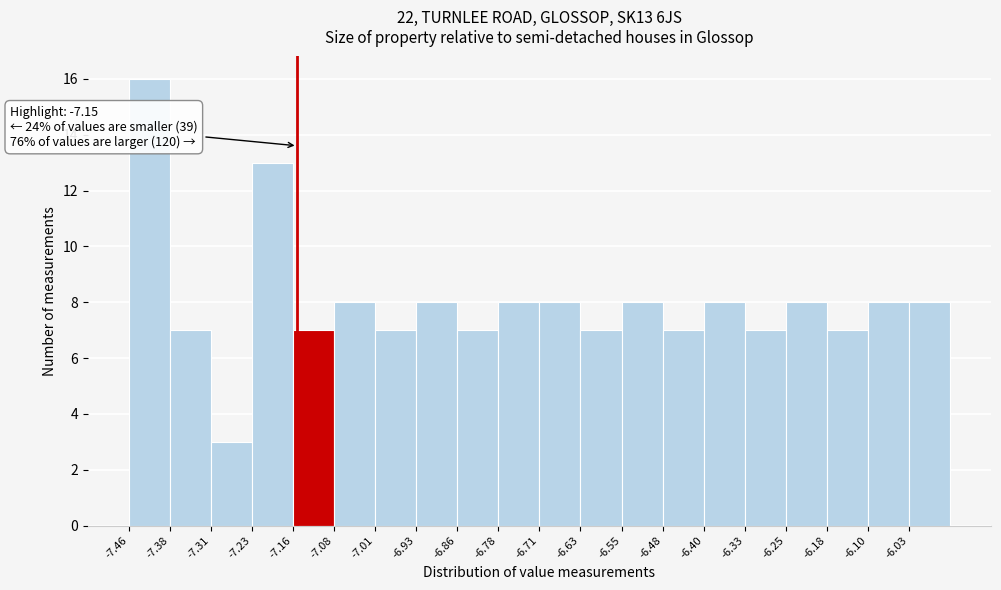

Over which range of the x-axis is the bar tallest?

-7.46 to -7.38